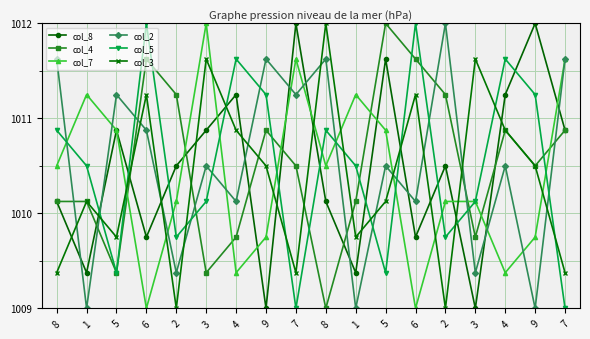

How many lines are shown in the chart?

6